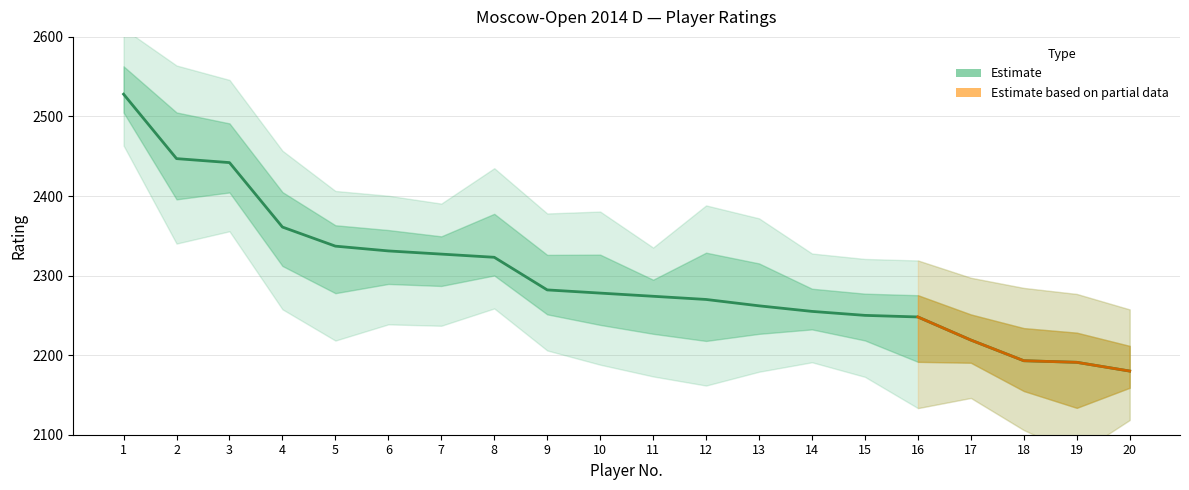

Which category has the lowest value across all series?

20